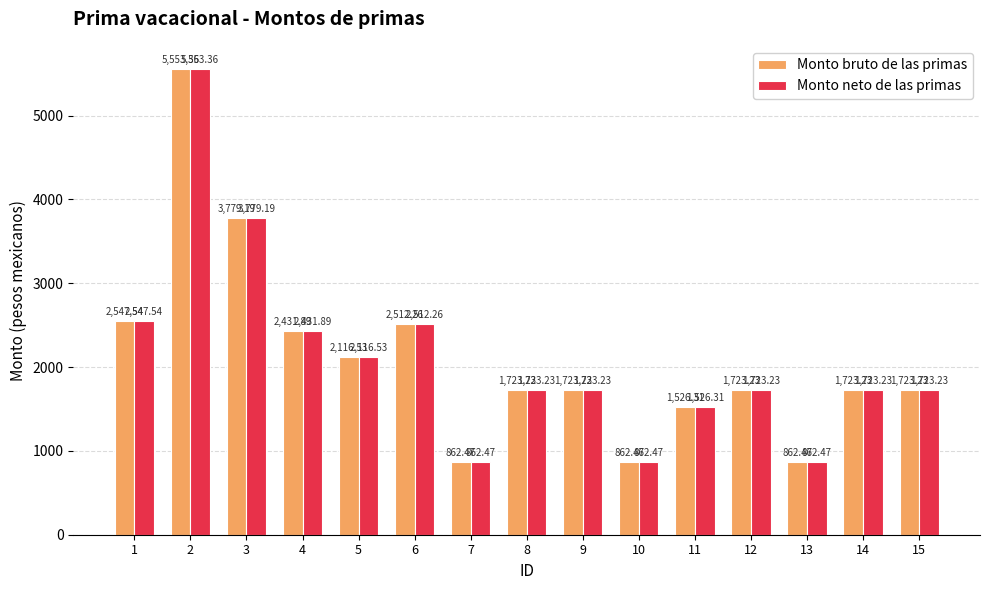

Reading right to left, what are all the values shown in this chart?

Monto bruto de las primas: 15=1723.2	14=1723.2	13=862.5	12=1723.2	11=1526.3	10=862.5	9=1723.2	8=1723.2	7=862.5	6=2512.3	5=2116.5	4=2431.9	3=3779.2	2=5553.4	1=2547.5
Monto neto de las primas: 15=1723.2	14=1723.2	13=862.5	12=1723.2	11=1526.3	10=862.5	9=1723.2	8=1723.2	7=862.5	6=2512.3	5=2116.5	4=2431.9	3=3779.2	2=5553.4	1=2547.5